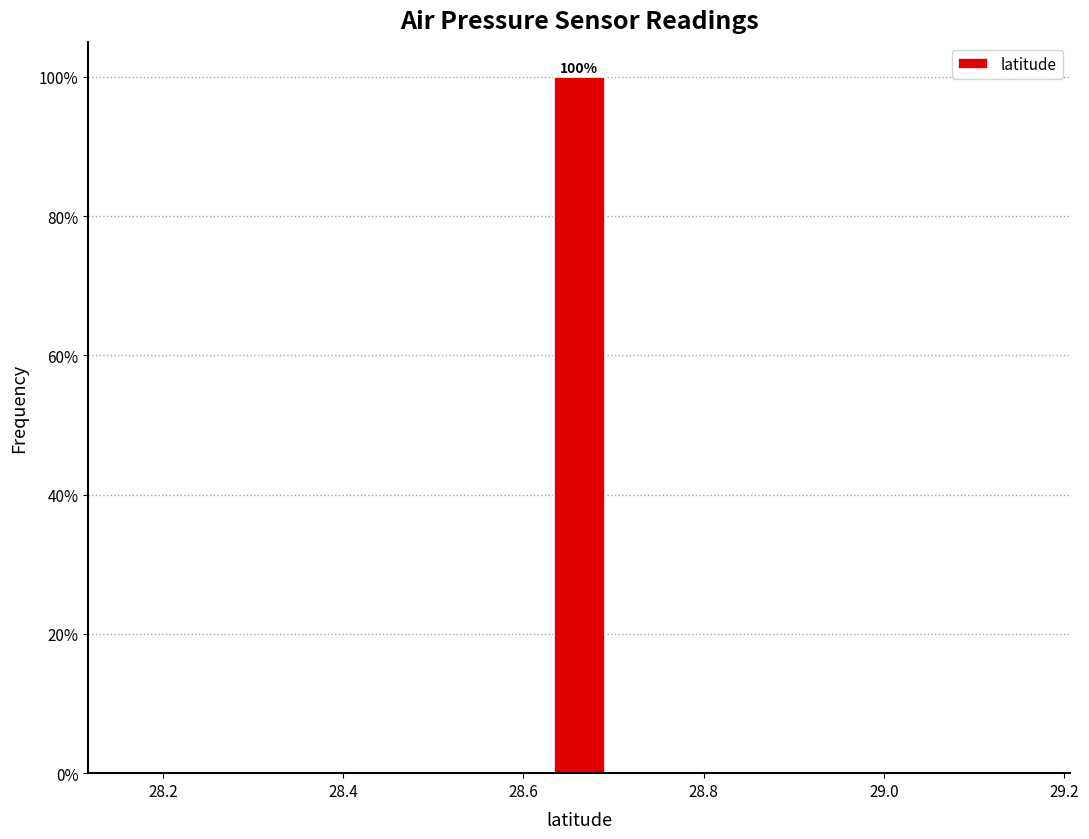

Read against the x-axis, roughly where is the centre of the tallest bar?

28.66